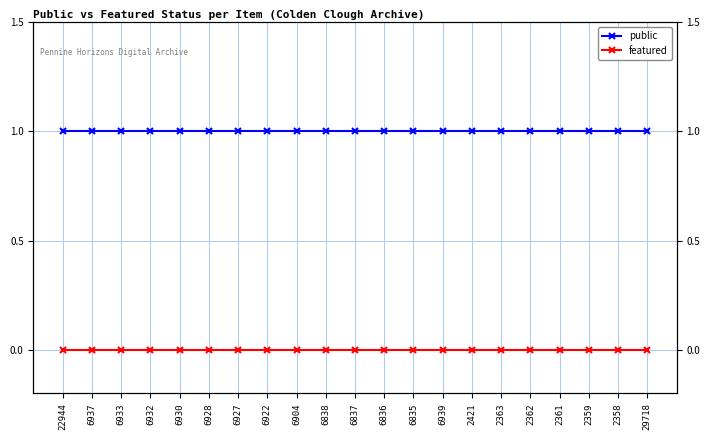

What is the label of the 5th point from the left?

6930